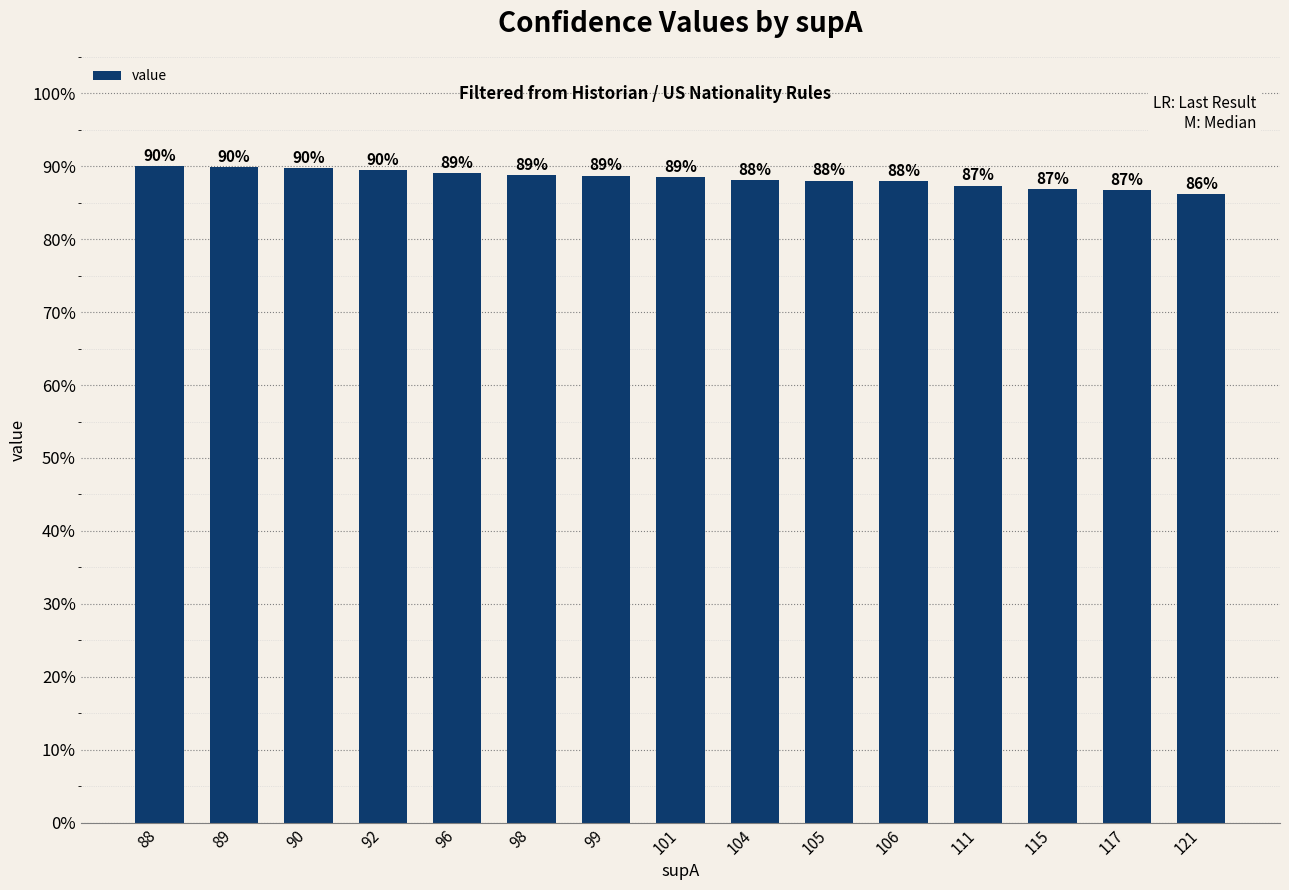

Are the bars horizontal?

No